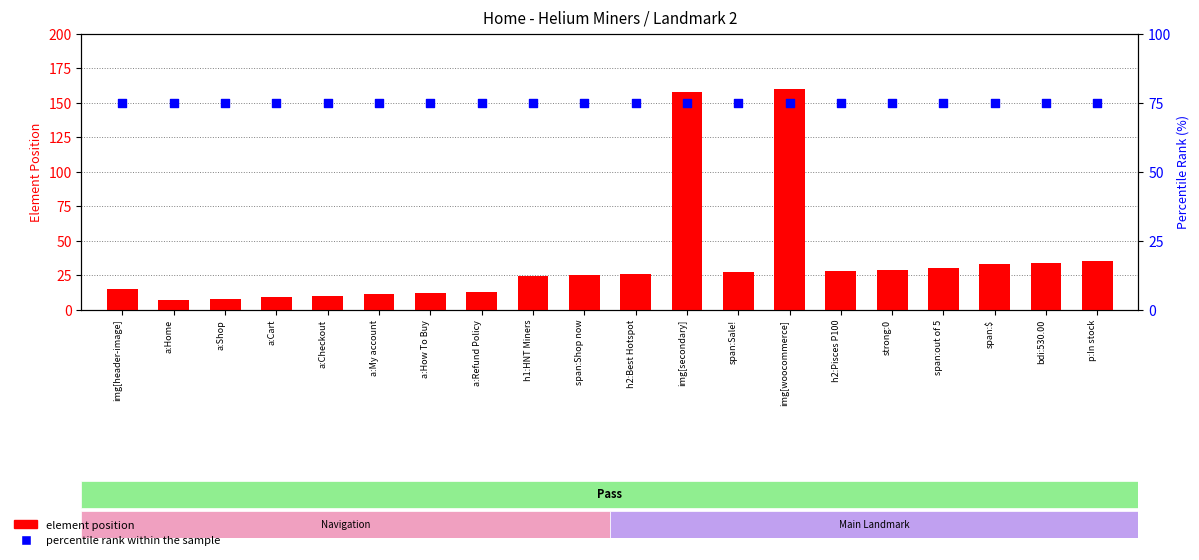

At how many categories does at least one series exceed 66?

20